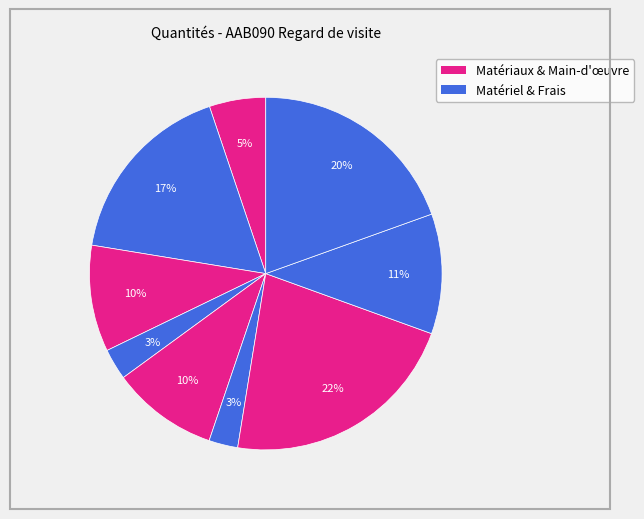

To the nearest percent, what is the difference between the largest and smallest slice percentages?

19%